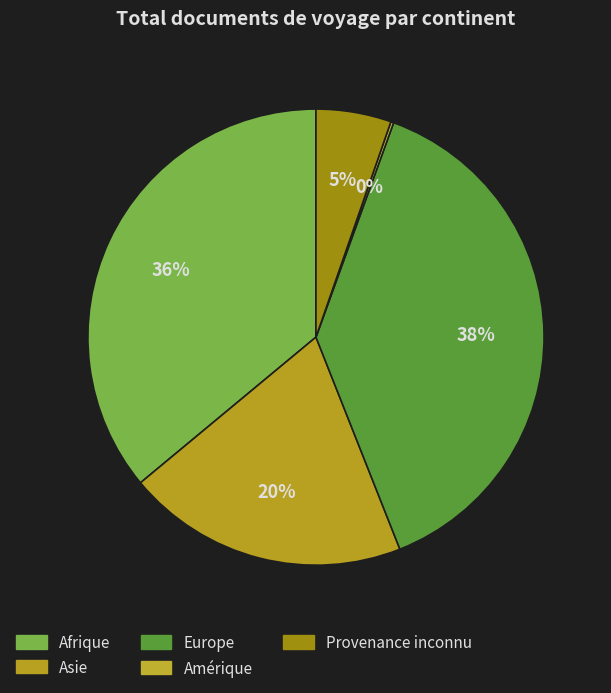

Does any single category account for the majority?

No